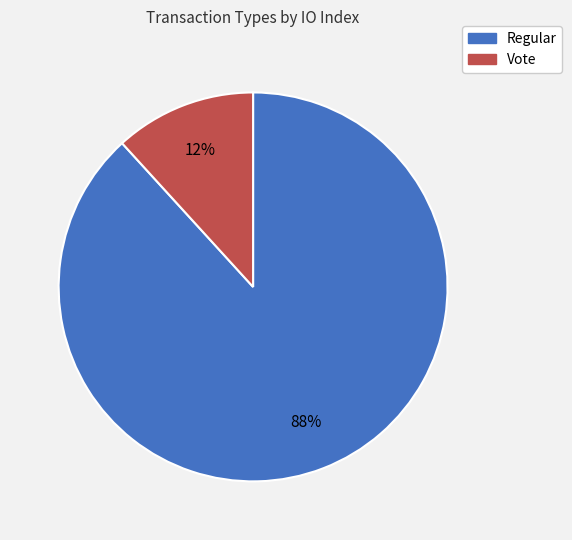

To the nearest percent, what portion does Regular represent?

88%